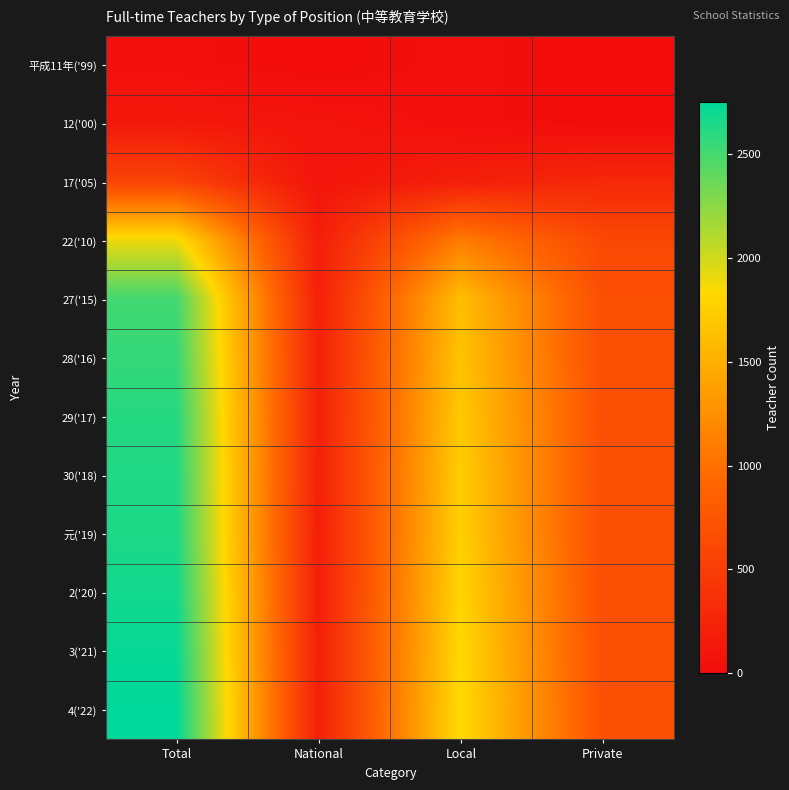

Reading right to left, list all the values displayed in this chart.

平成11年('99): Private=0	Local=37	National=0	Total=37
12('00): Private=4	Local=37	National=83	Total=124
17('05): Private=284	Local=188	National=88	Total=560
22('10): Private=609	Local=1099	National=185	Total=1893
27('15): Private=683	Local=1622	National=204	Total=2509
28('16): Private=684	Local=1661	National=211	Total=2556
29('17): Private=694	Local=1707	National=209	Total=2610
30('18): Private=686	Local=1740	National=203	Total=2629
元('19): Private=688	Local=1760	National=194	Total=2642
2('20): Private=690	Local=1800	National=193	Total=2683
3('21): Private=693	Local=1833	National=195	Total=2721
4('22): Private=706	Local=1847	National=196	Total=2749